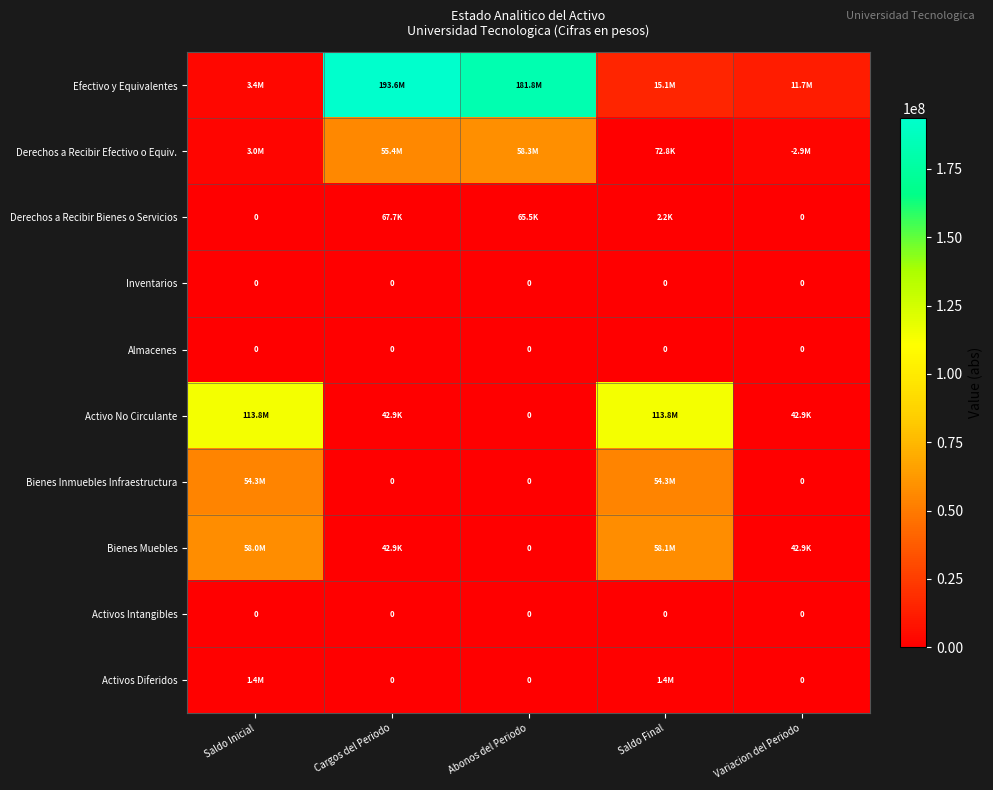

What is the total value across all series at Saldo Inicial?

233912061.2